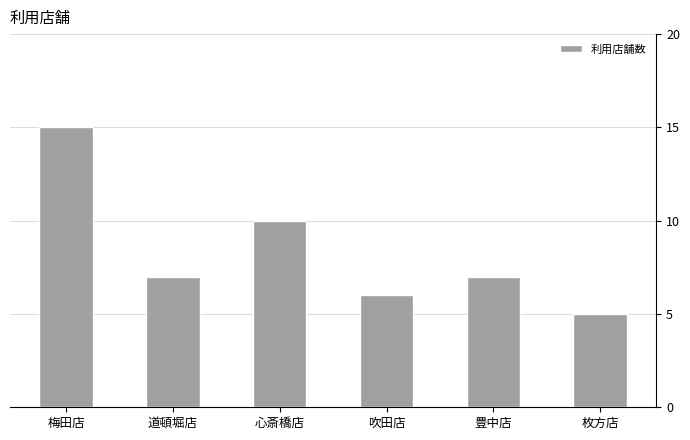

What is the approximate value at 道頓堀店, to the nearest 5?

5